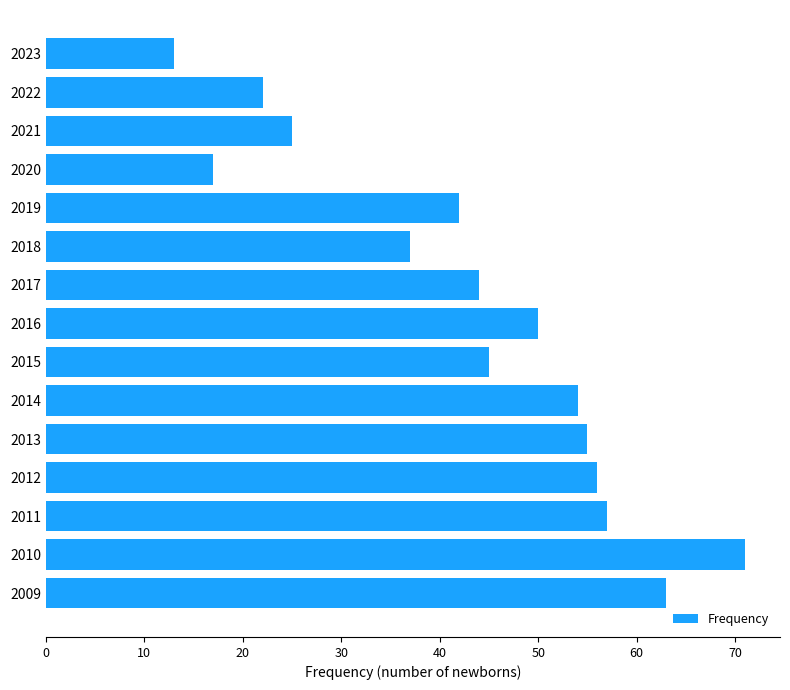

What is the maximum value shown in the chart?

71